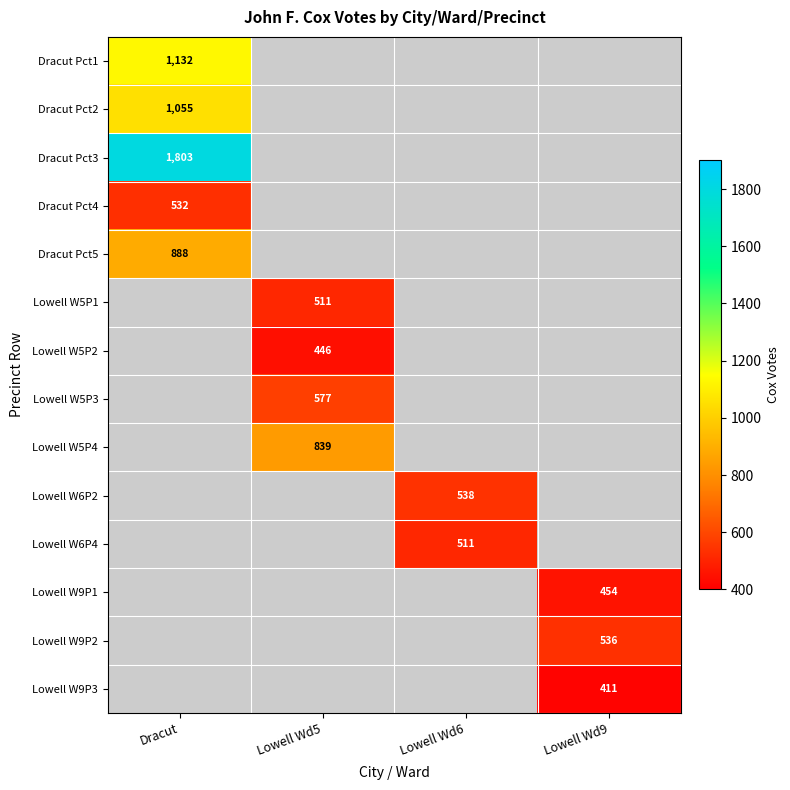

The Lowell W5P4 series shows 839 at Lowell Wd5. True or false?

True